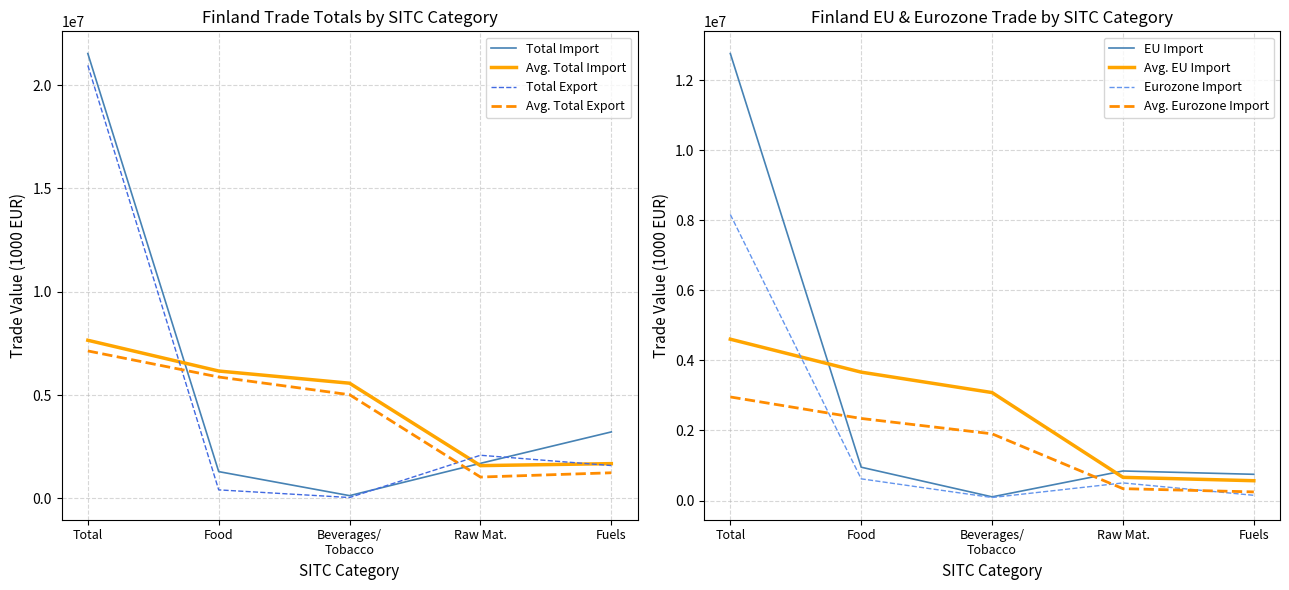

The Import Euro zone series shows 4159177 at 6. True or false?

False